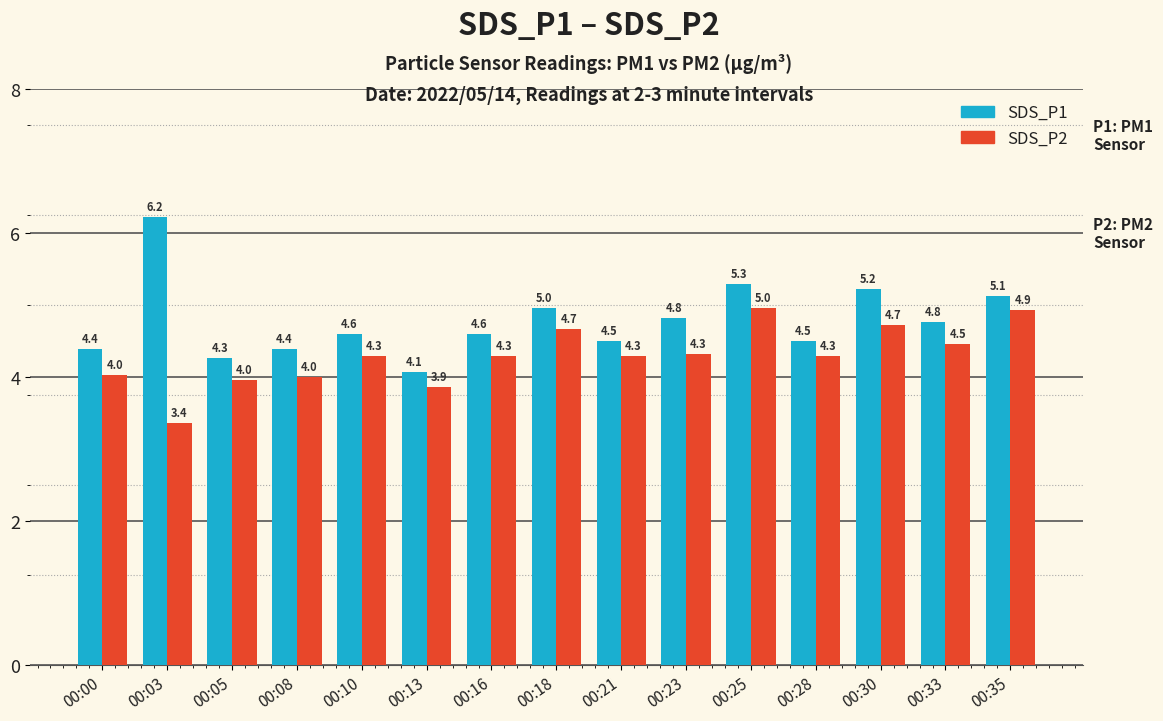

How many data points in SDS_P2 are less than 4?

3